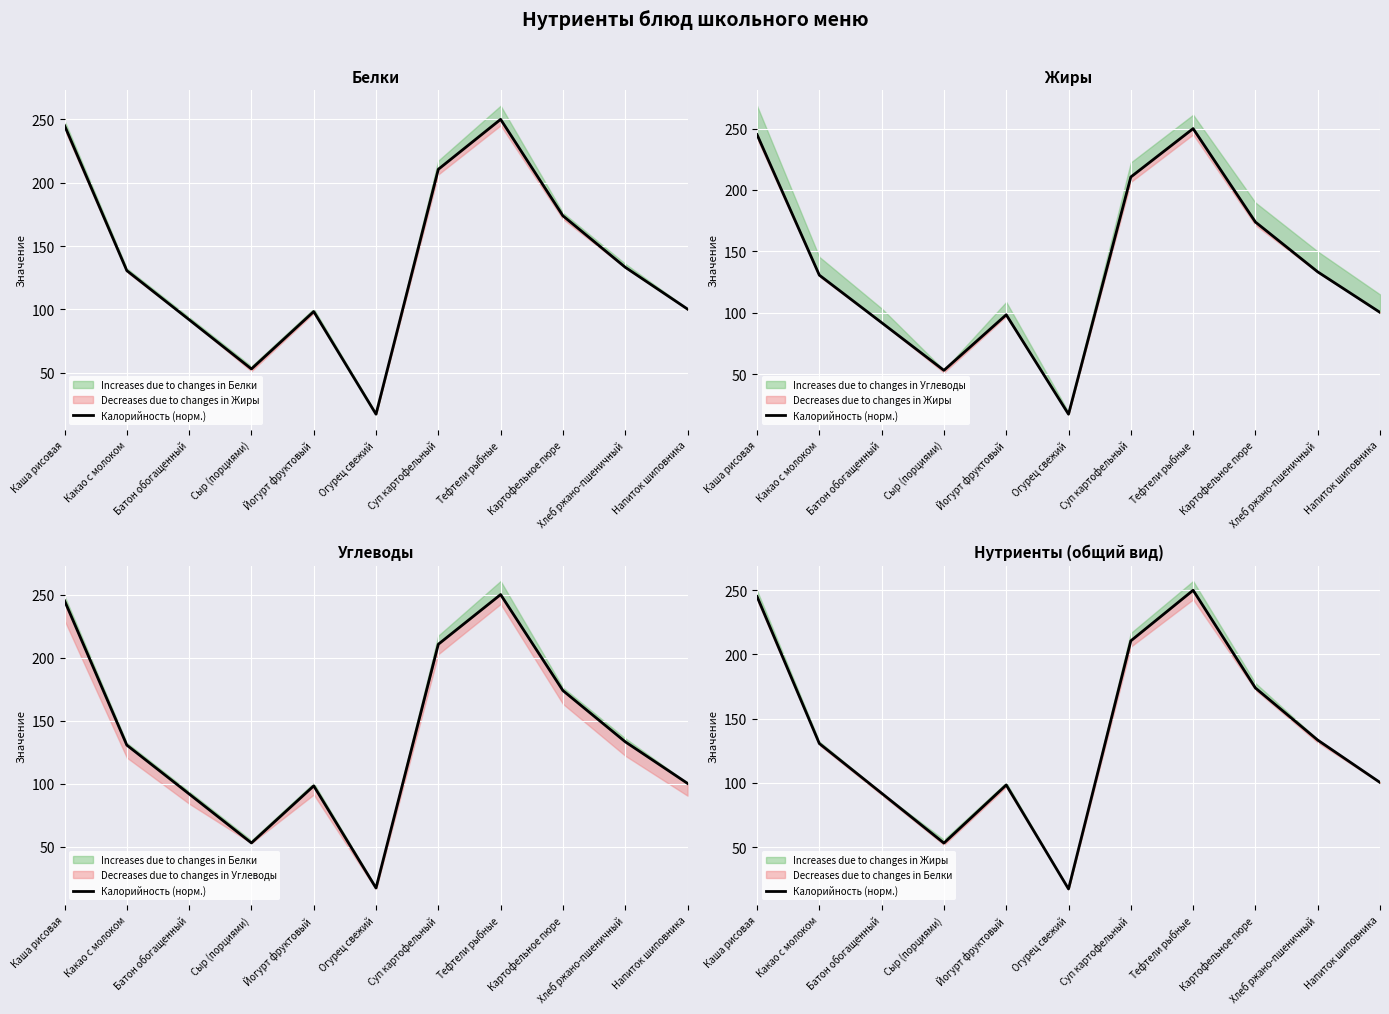

Reading left to right, transcribe all the data shown in this chart.

245.1	130.6	91.9	53.1	98.3	17.3	210.6	250.0	173.9	133.3	100.3